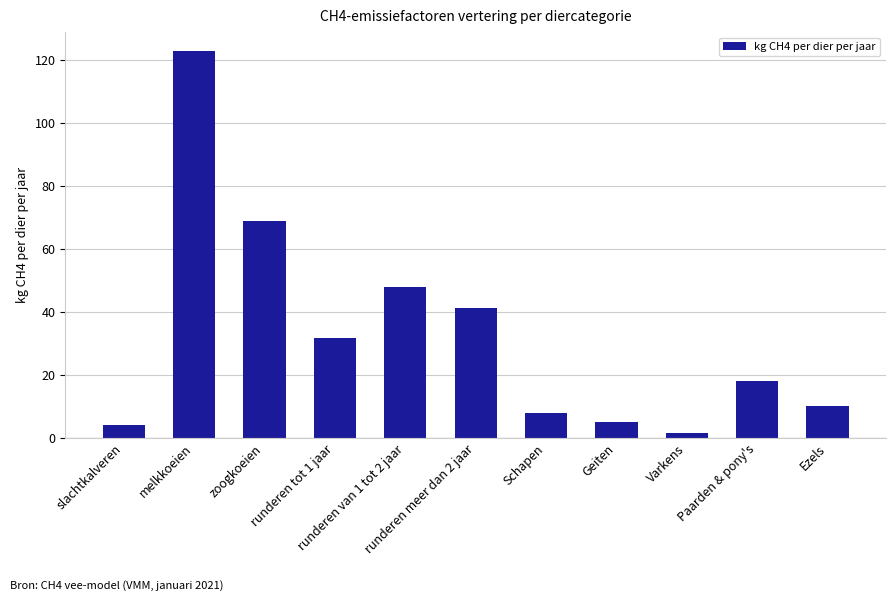

What is the approximate value at runderen tot 1 jaar?

31.9